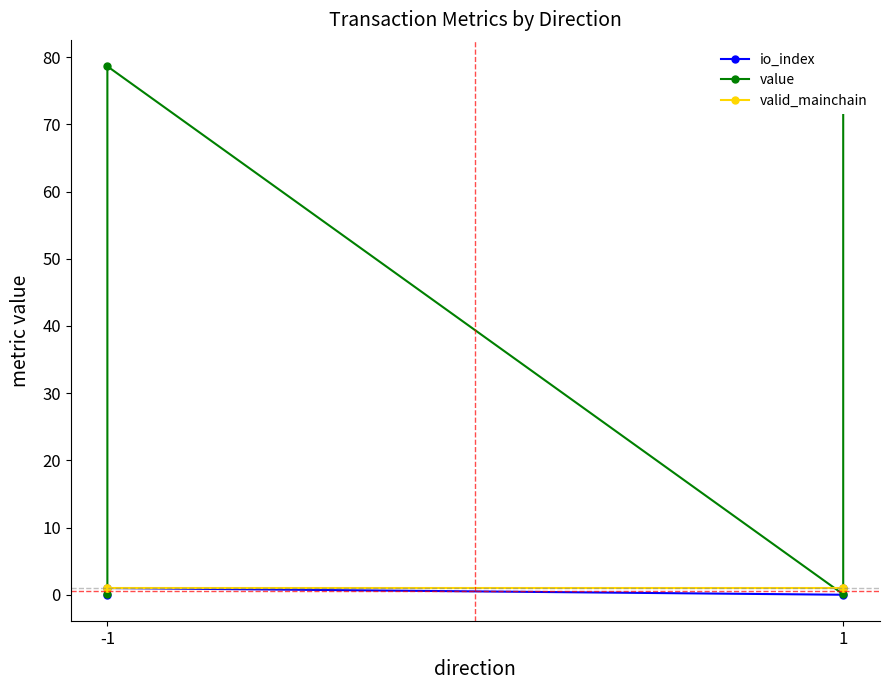

What is the maximum value for valid_mainchain?

1.0